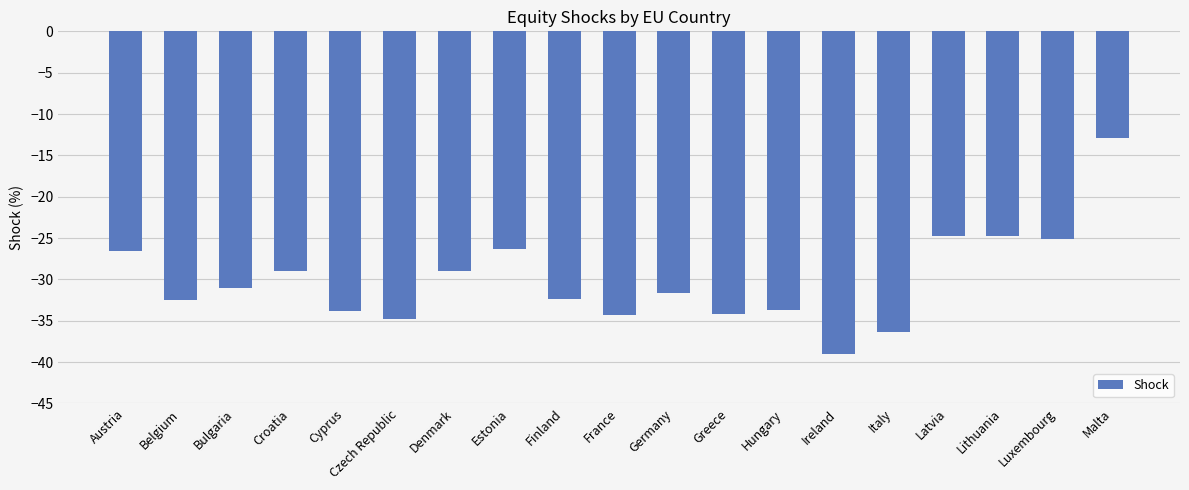

What is the smallest value displayed?

-39.0